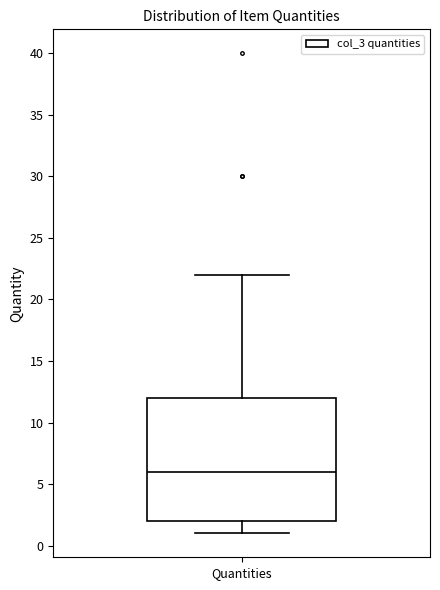

Where does the lower whisker of the box for Quantities end on the y-axis? The values are not printed on the chart, so give them approximately, as read against the axis.

1